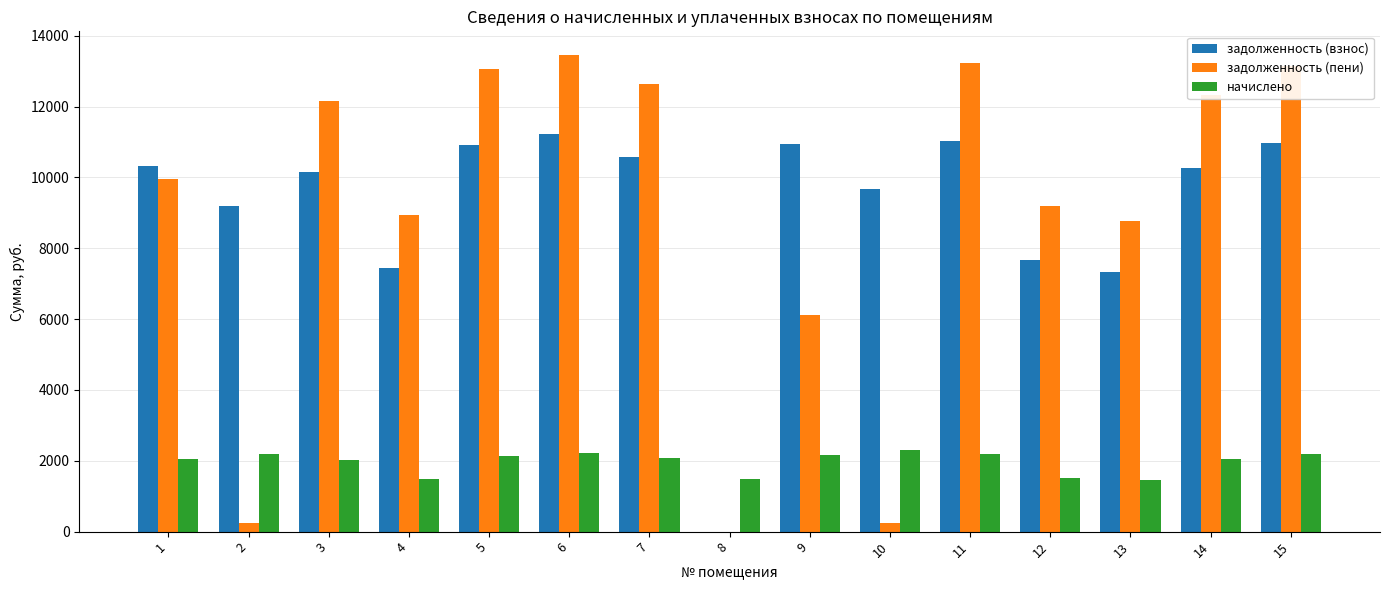

Are the bars grouped side by side (vs. stacked)?

Yes